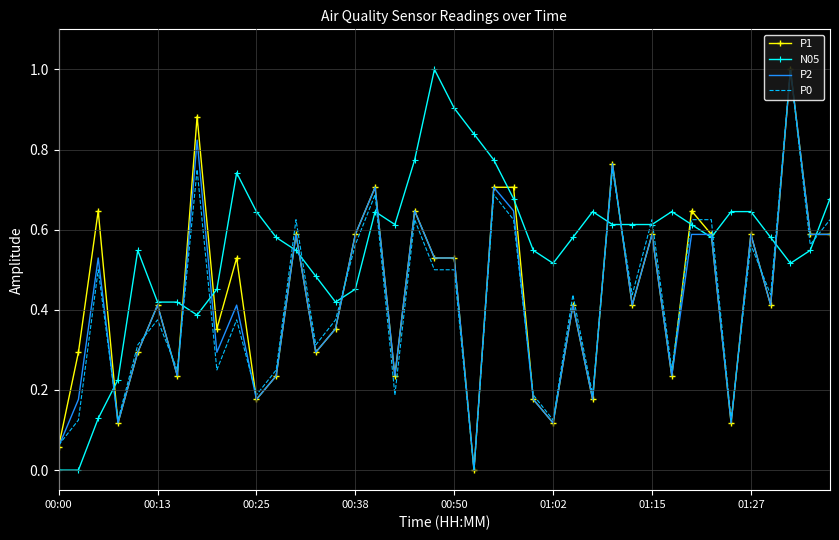

What is the greatest value displayed?

1.0